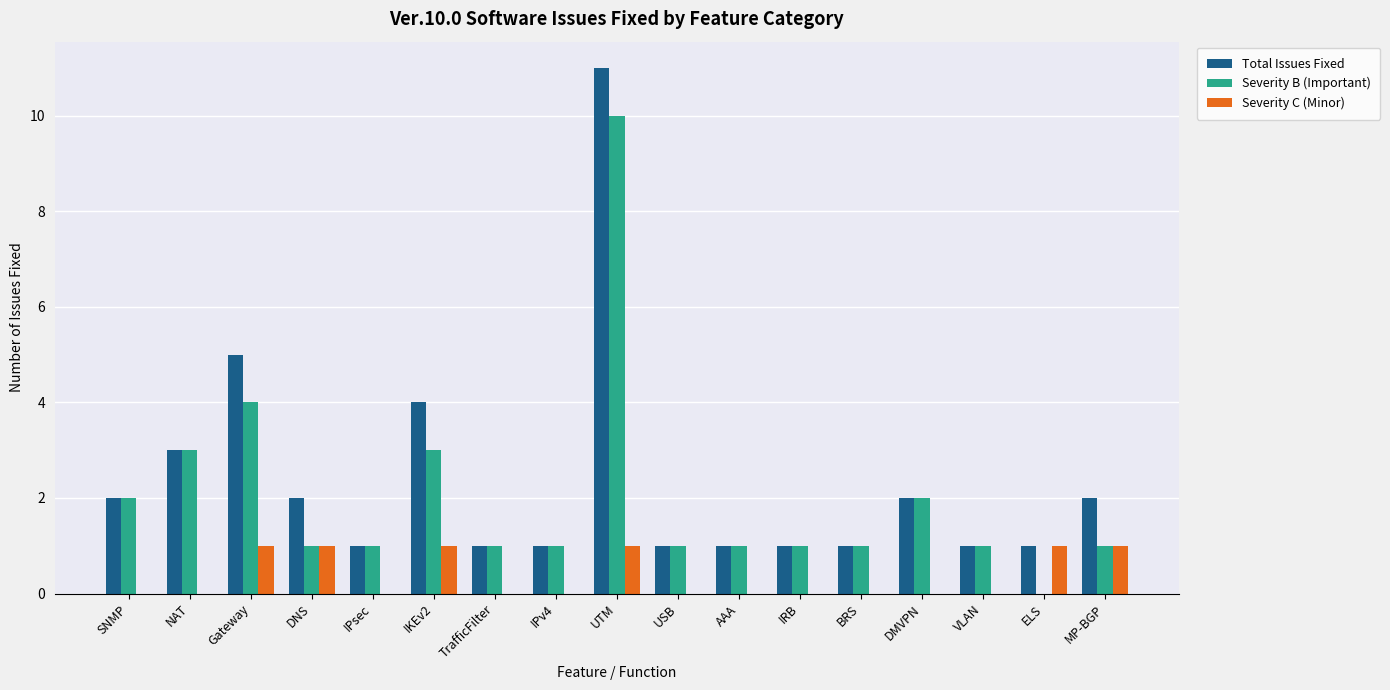

Reading left to right, list all the values displayed in this chart.

Total Issues Fixed: 2	3	5	2	1	4	1	1	11	1	1	1	1	2	1	1	2
Severity B (Important): 2	3	4	1	1	3	1	1	10	1	1	1	1	2	1	0	1
Severity C (Minor): 0	0	1	1	0	1	0	0	1	0	0	0	0	0	0	1	1